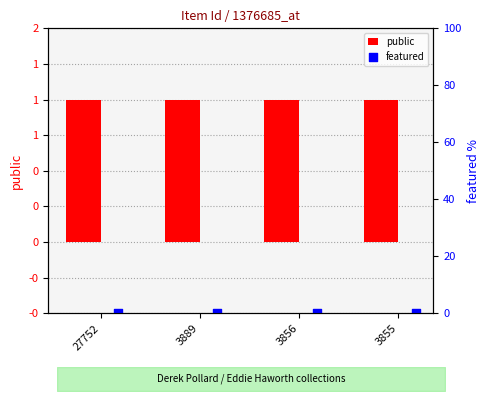

Which series has the widest spread of Y values?

public